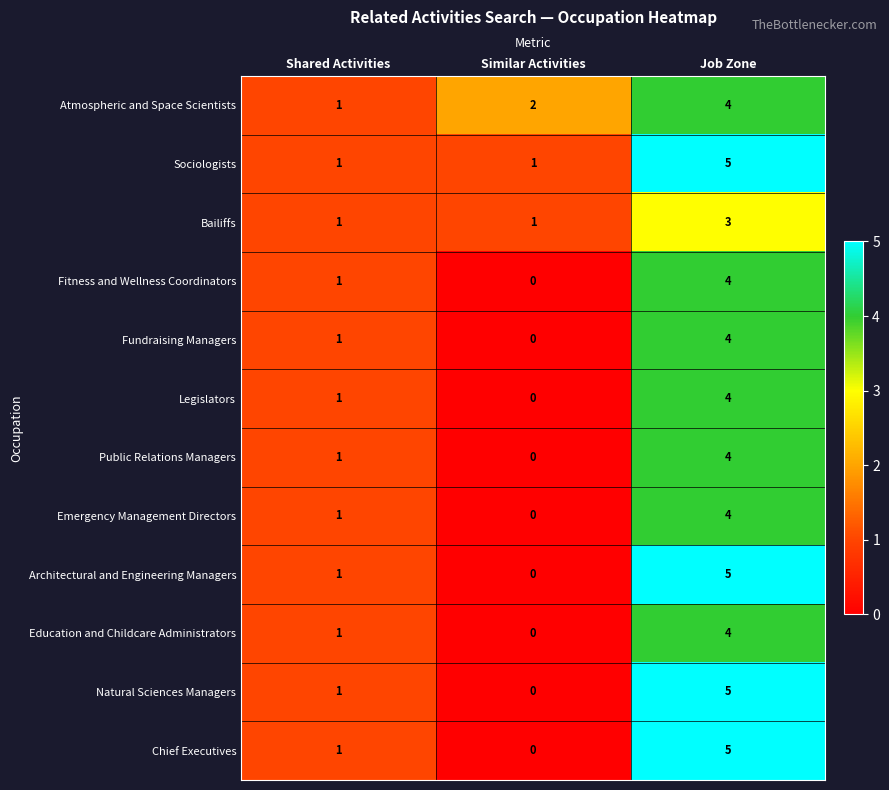

Rank the categories by Education and Childcare Administrators value from highest to lowest.

Job Zone, Shared Activities, Similar Activities